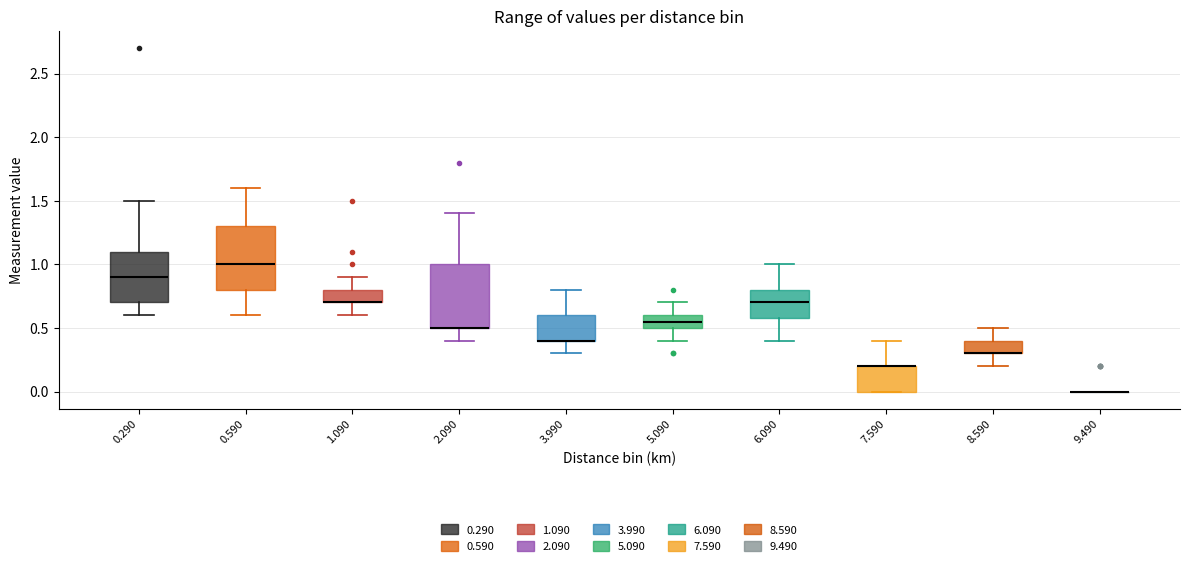

Reading left to right, read every box against the y-axis: the position of its median line, the range the box covers, and the ends of its whiskers. The values are not printed on the chart, so give them approximately, as read against the axis.

0.290: median 0.90, box 0.70 to 1.10, whiskers 0.60 to 1.50
0.590: median 1.00, box 0.80 to 1.30, whiskers 0.60 to 1.60
1.090: median 0.70 (drawn on the box's lower edge), box 0.70 to 0.80, whiskers 0.60 to 0.90
2.090: median 0.50 (drawn on the box's lower edge), box 0.50 to 1.00, whiskers 0.40 to 1.40
3.990: median 0.40 (drawn on the box's lower edge), box 0.40 to 0.60, whiskers 0.30 to 0.80
5.090: median 0.55, box 0.50 to 0.60, whiskers 0.40 to 0.70
6.090: median 0.70, box 0.60 to 0.80, whiskers 0.40 to 1.00
7.590: median 0.20 (drawn on the box's upper edge), box 0.00 to 0.20, whiskers 0.00 to 0.40
8.590: median 0.30 (drawn on the box's lower edge), box 0.30 to 0.40, whiskers 0.20 to 0.50
9.490: box collapsed to a line at 0.00, whiskers 0.00 to 0.00